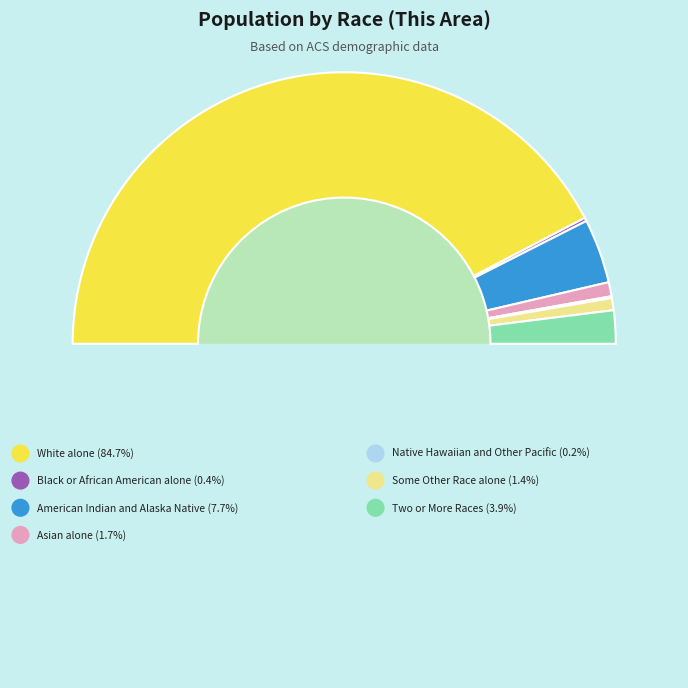

Is Black or African American alone the majority of the pie?

No